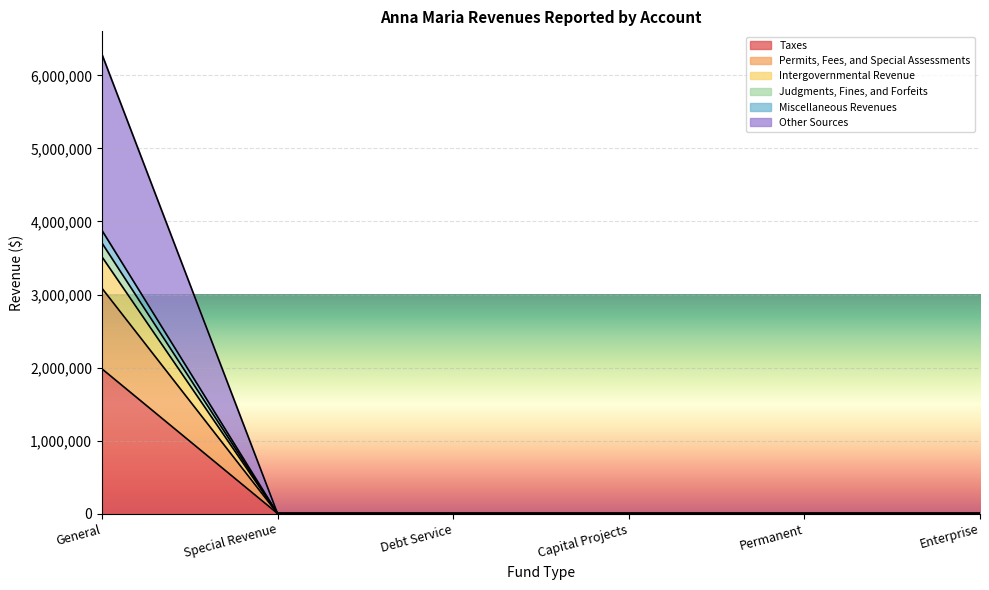

At which label does Taxes reach its peak?

General